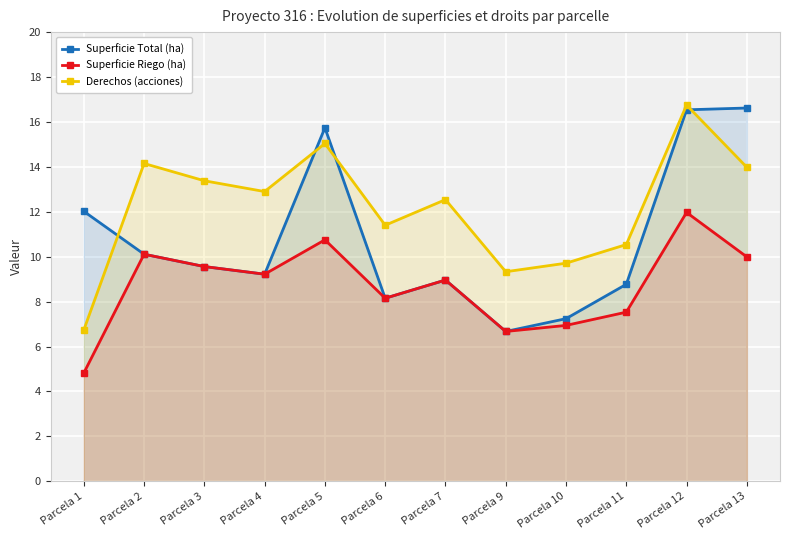

In Derechos (acciones), how many points are lower than both neighbors (excluding endpoints)?

3